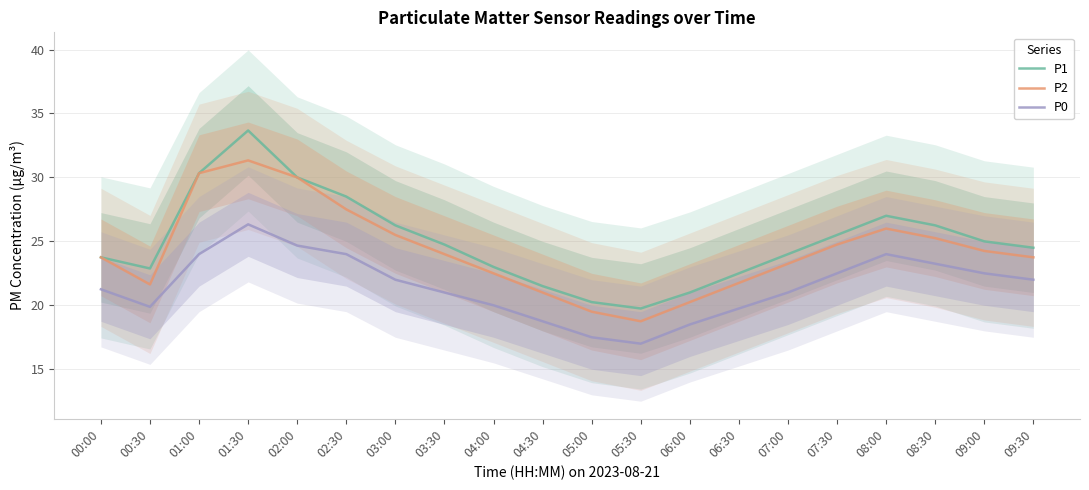

Where is P1 nearest to the value 26?

03:00